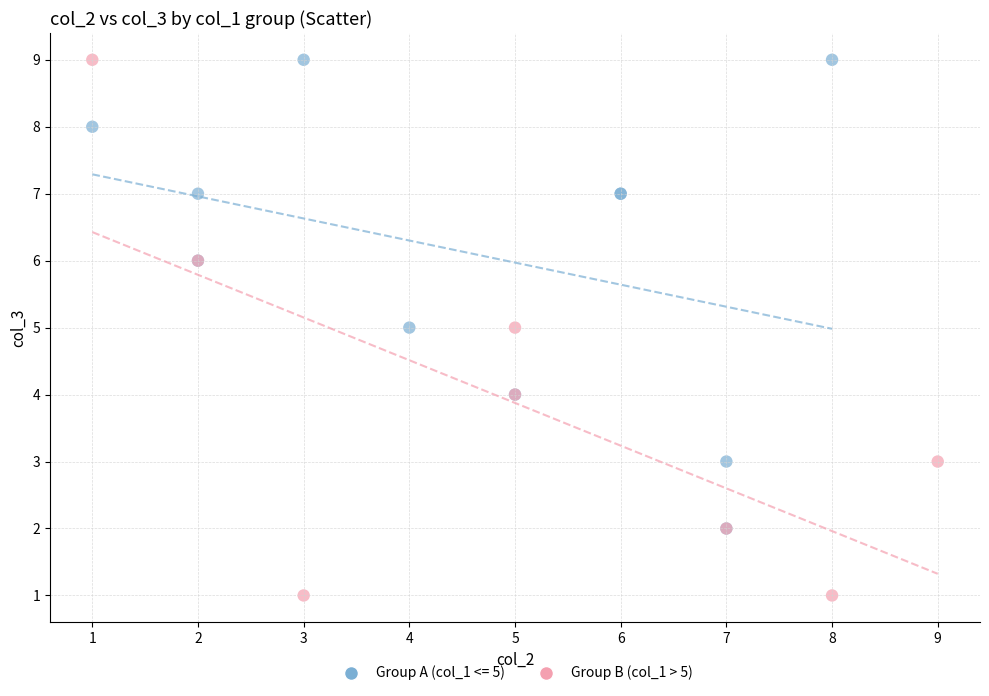

Which series contains the lowest Y value?

Group B (col_1 > 5)